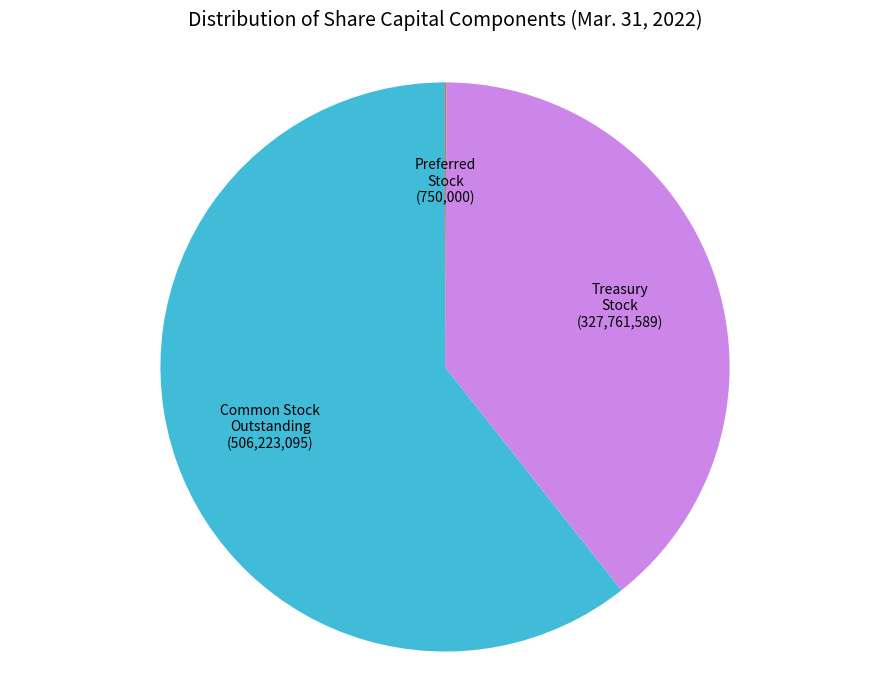

Is there any slice that represents more than half of the pie?

Yes